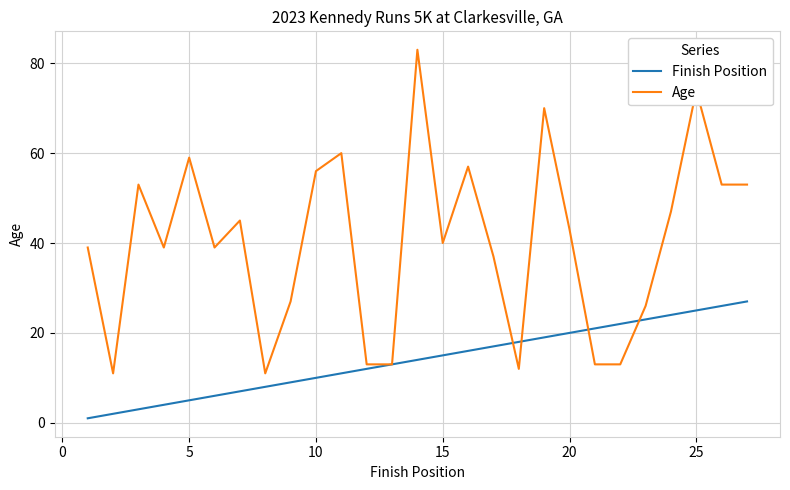

Which series has the largest range (max minus min)?

Age